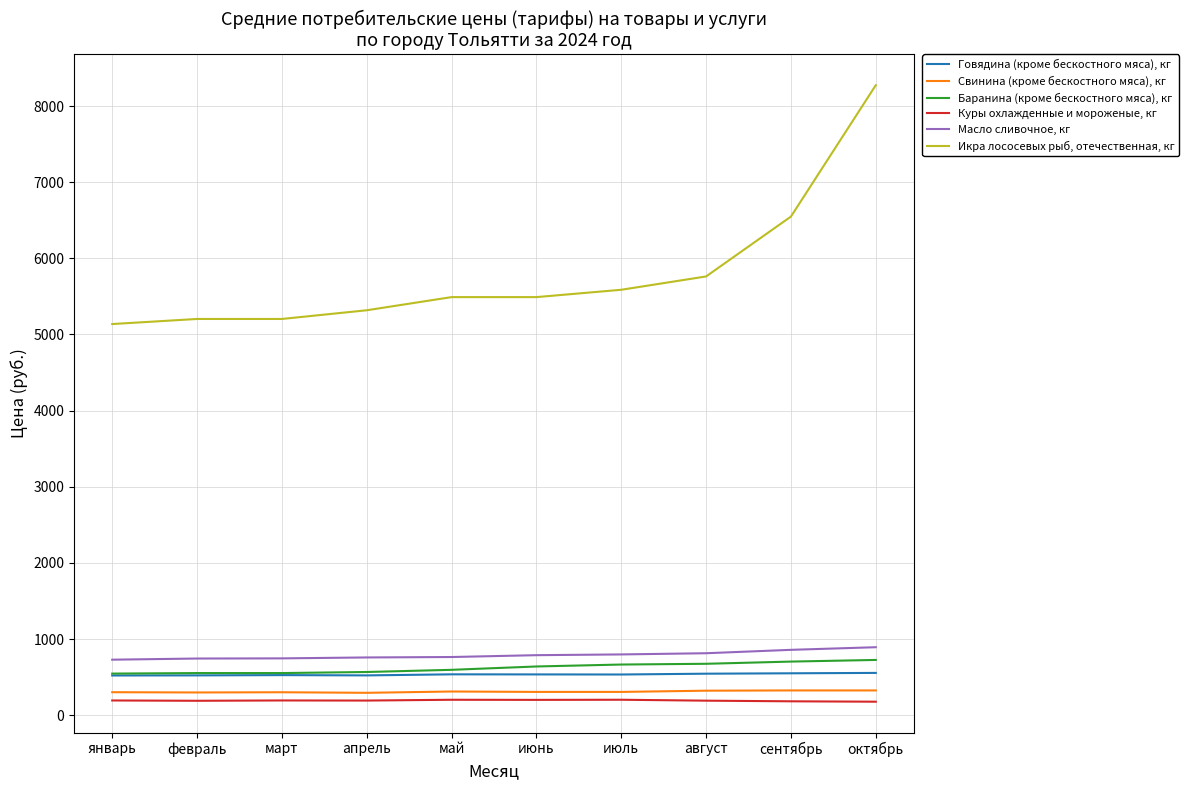

Rank the series by their maximum value, from highest to lowest.

Икра лососевых рыб, отечественная, кг, Масло сливочное, кг, Баранина (кроме бескостного мяса), кг, Говядина (кроме бескостного мяса), кг, Свинина (кроме бескостного мяса), кг, Куры охлажденные и мороженые, кг